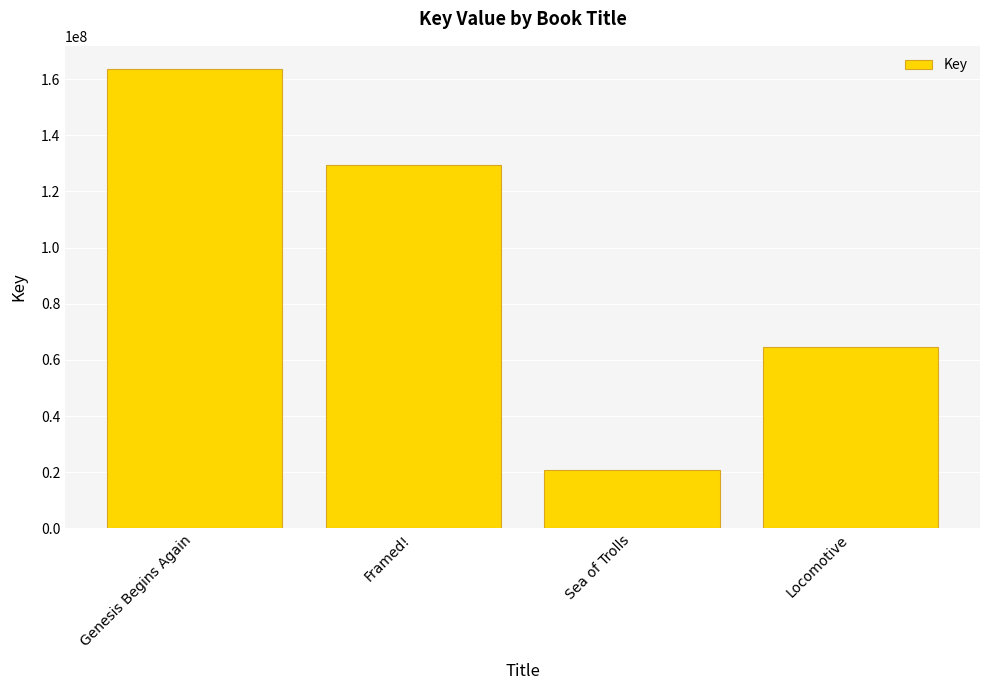

What is the approximate value at Sea of Trolls?

20908923